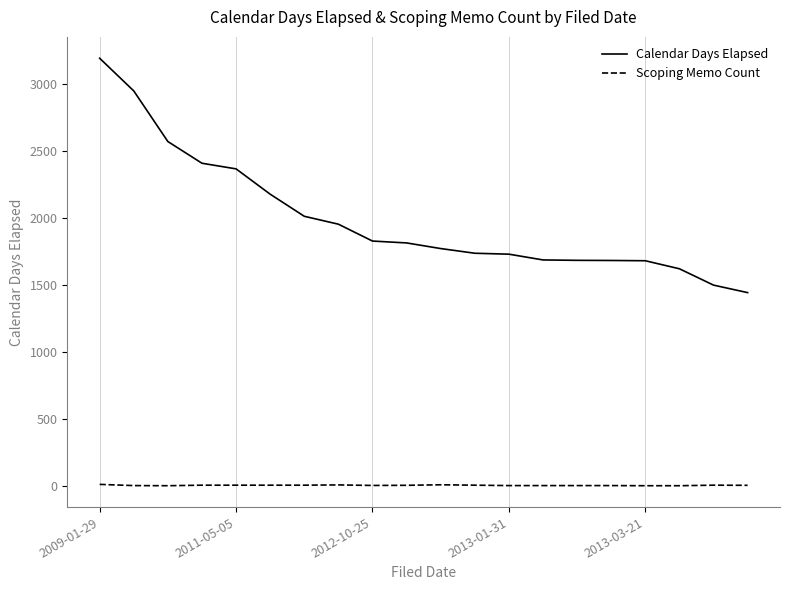

Which series has the largest total across all categories?

Calendar Days Elapsed